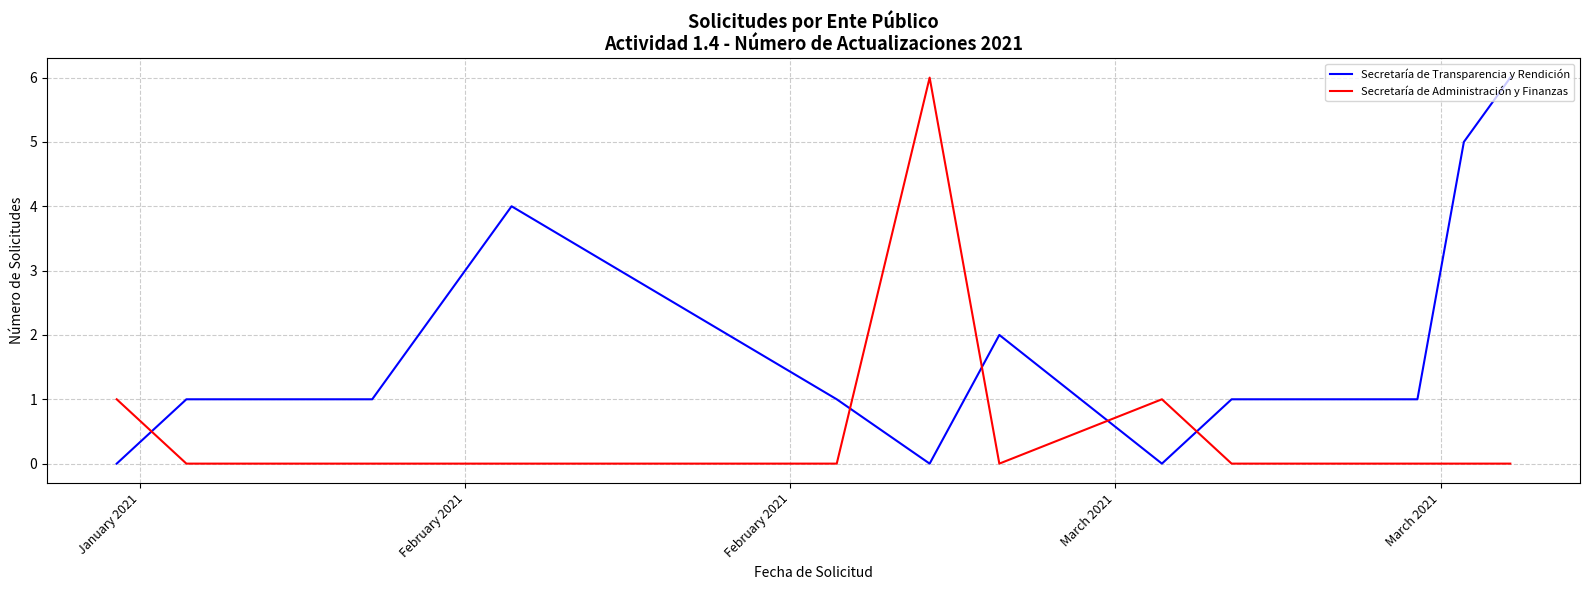

Which series has the largest total across all categories?

Secretaría de Transparencia y Rendición